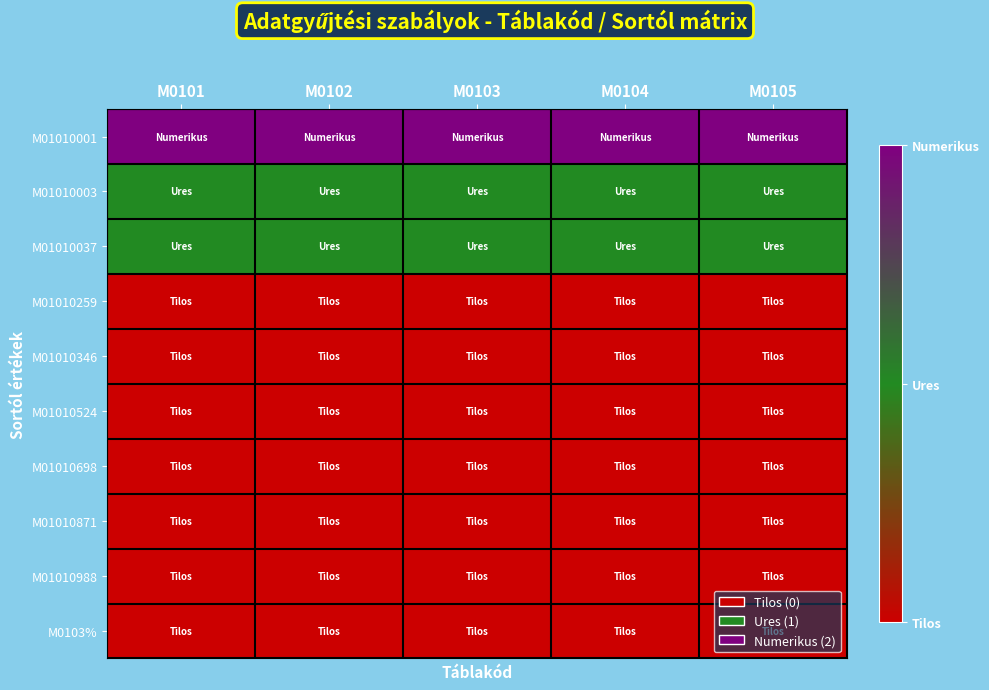

At which category does the chart reach its peak across all series?

M0101